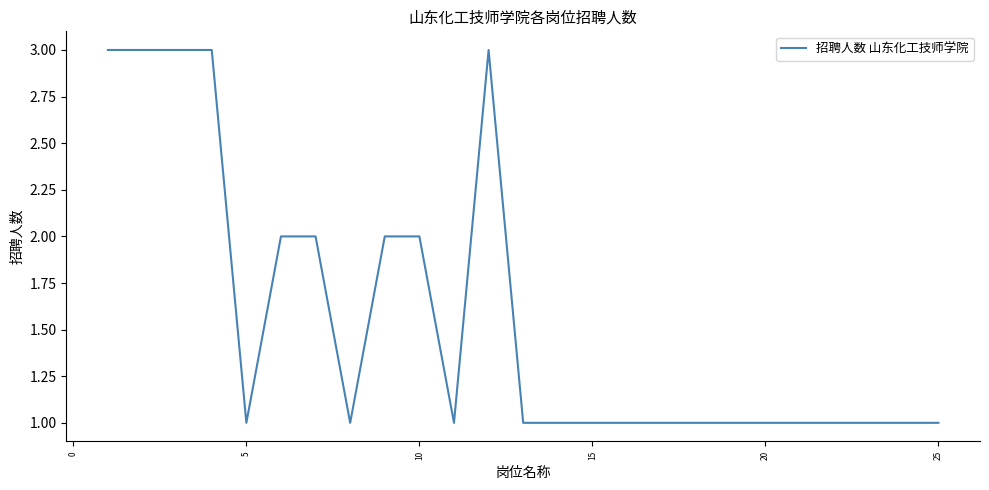

What is the greatest value displayed?

3